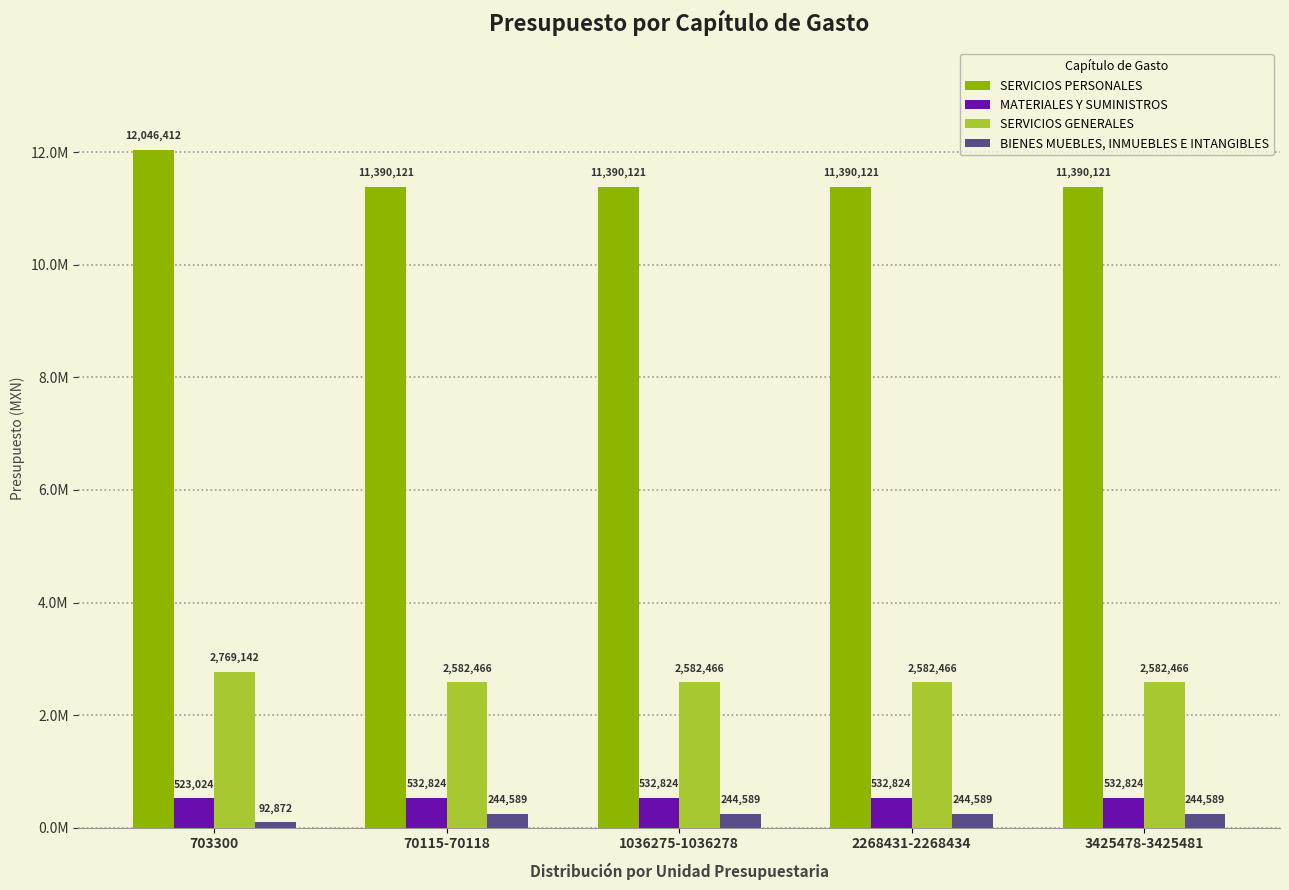

List the series in order of their peak value, lowest first.

BIENES MUEBLES, INMUEBLES E INTANGIBLES, MATERIALES Y SUMINISTROS, SERVICIOS GENERALES, SERVICIOS PERSONALES